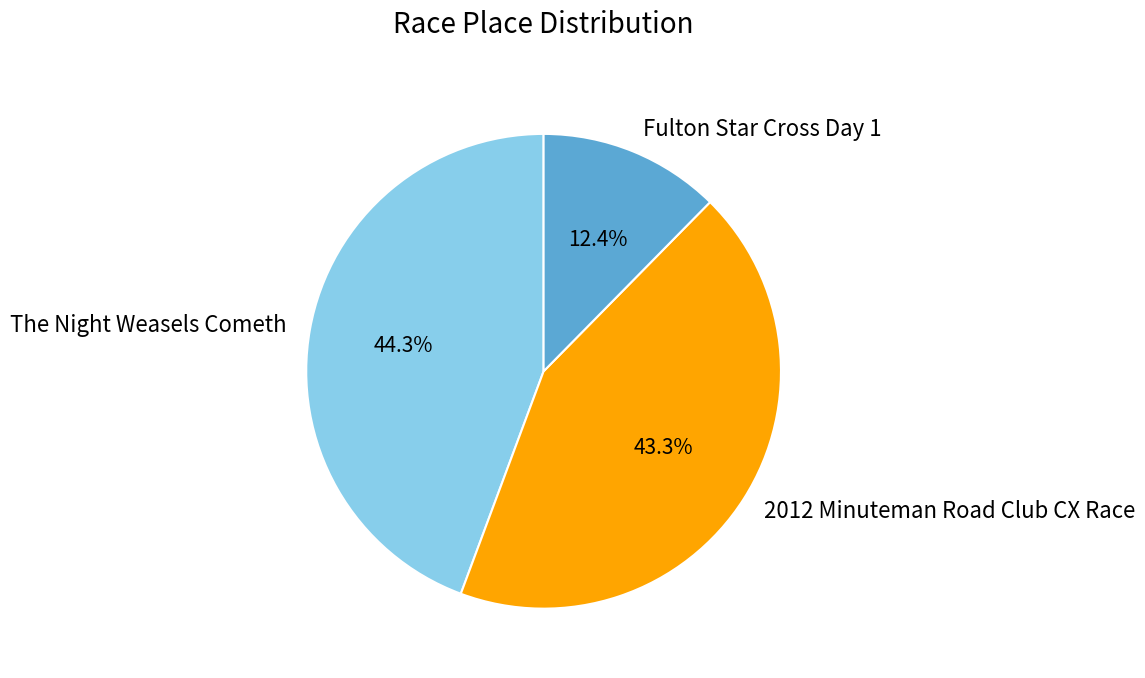

Is Fulton Star Cross Day 1 the majority of the pie?

No